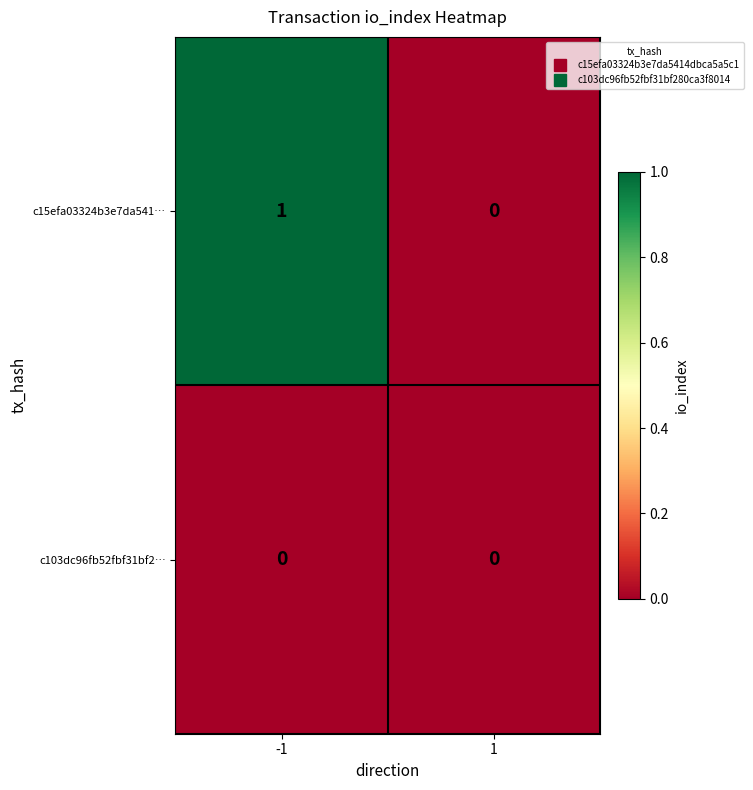

Reading left to right, extract all data points from this chart.

c15efa03324b3e7da541…: -1=1	1=0
c103dc96fb52fbf31bf2…: -1=0	1=0